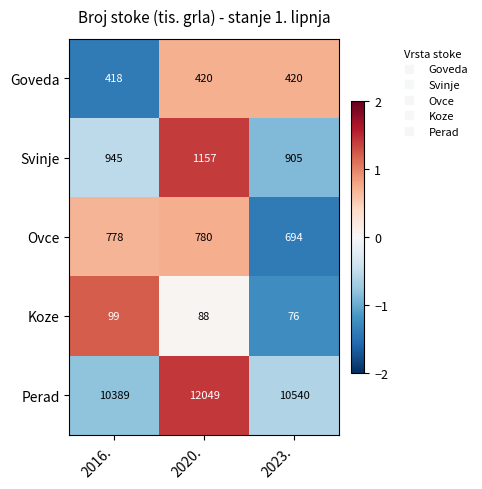

How many distinct data groups are displayed?

5